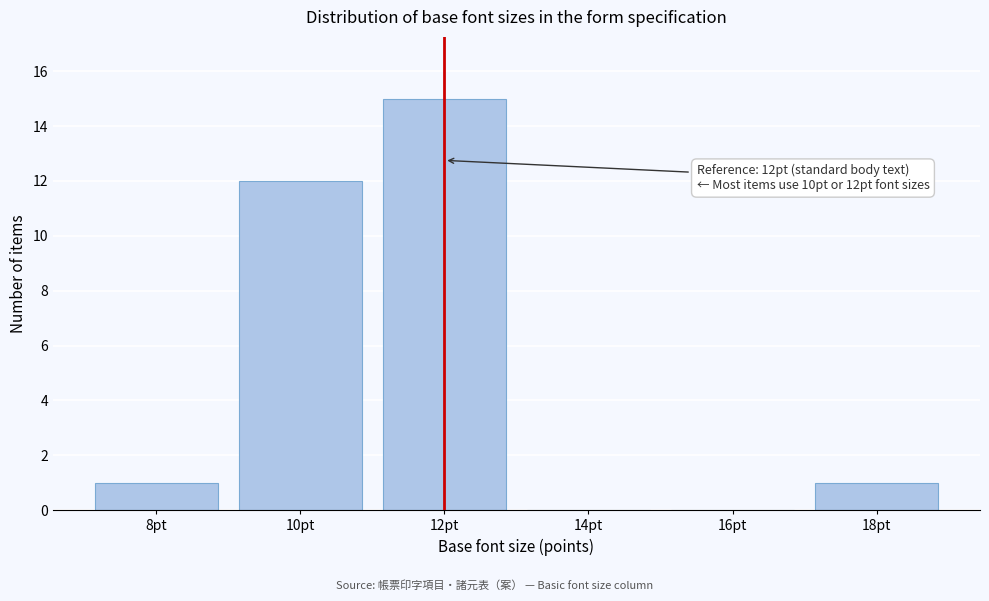

Which range on the x-axis has the tallest bar?

11 to 13